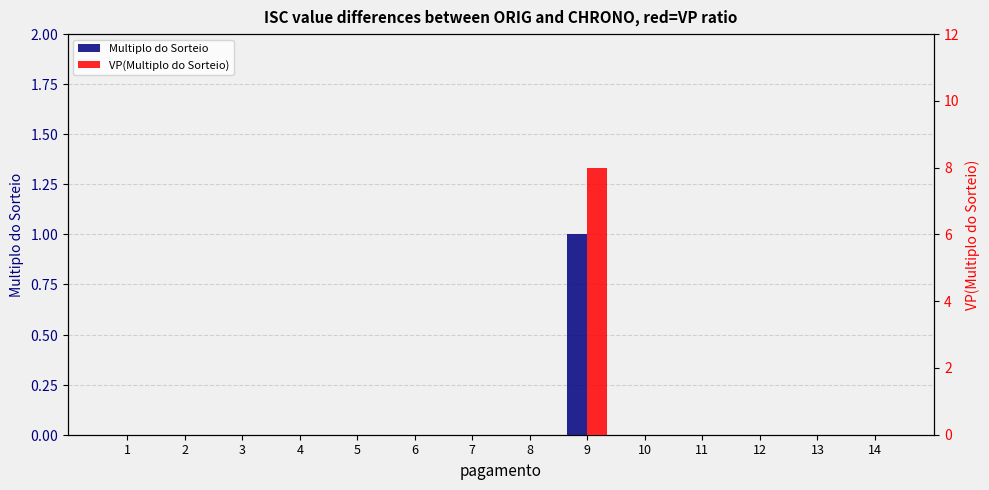

Where is VP(Multiplo do Sorteio) nearest to the value 4?

1